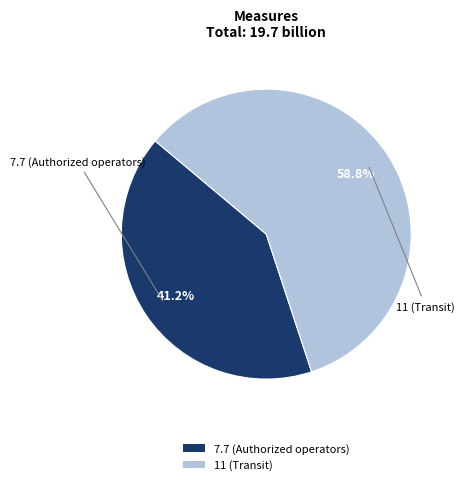

Combined, do 7.7 (Authorized operators) and 11 (Transit) account for over 50%?

Yes